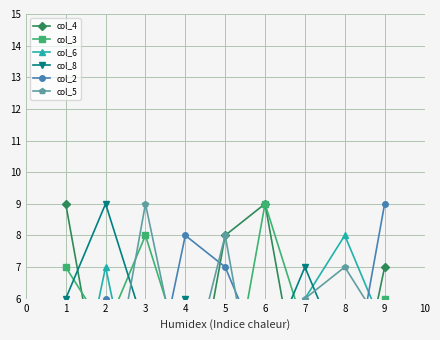

Count the col_5 values in the range 3 to 7.

5